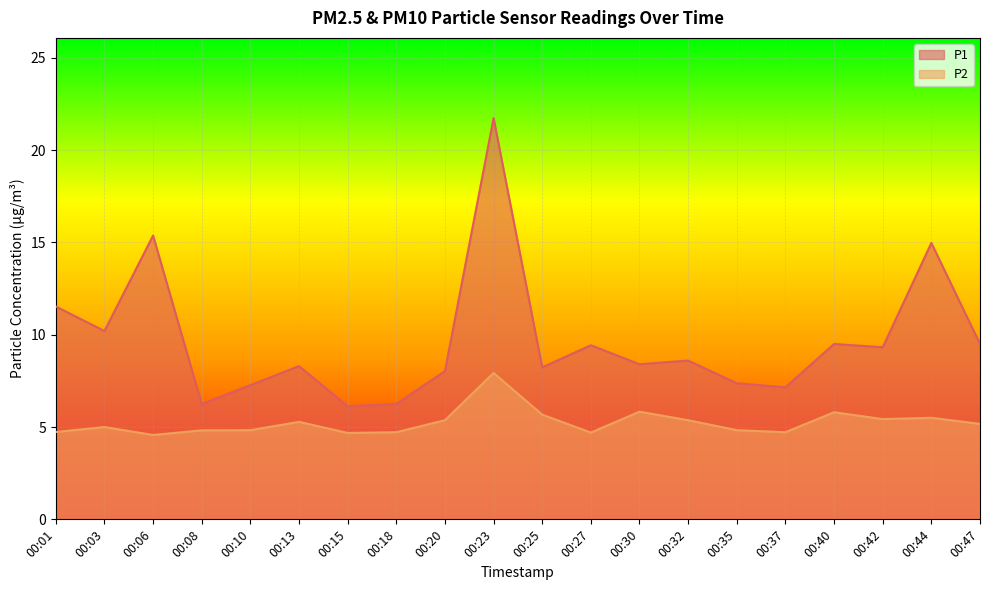

In P1, how many points are lower than both neighbors (excluding endpoints)?

7